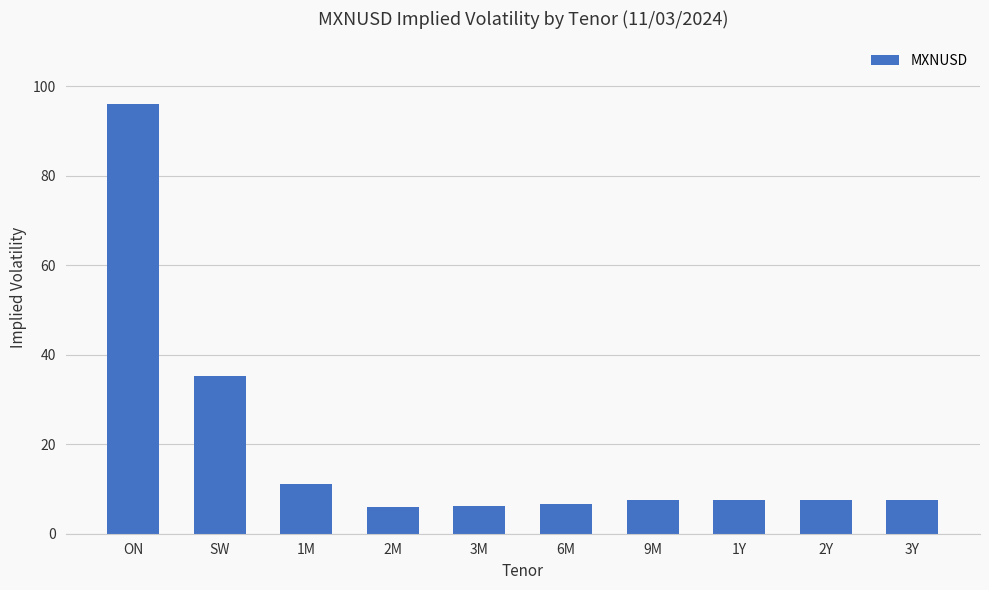

What is the change in value from SW to 3Y?

-27.6